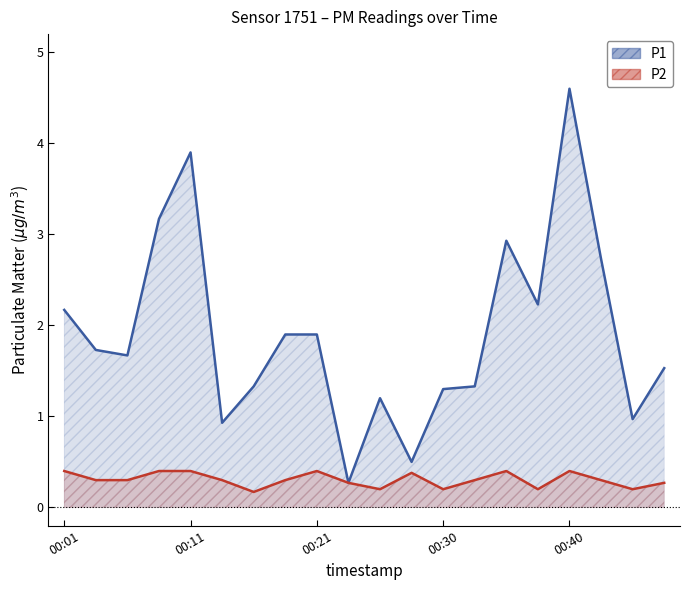

True or false: P1 and P2 cross at least once.

False